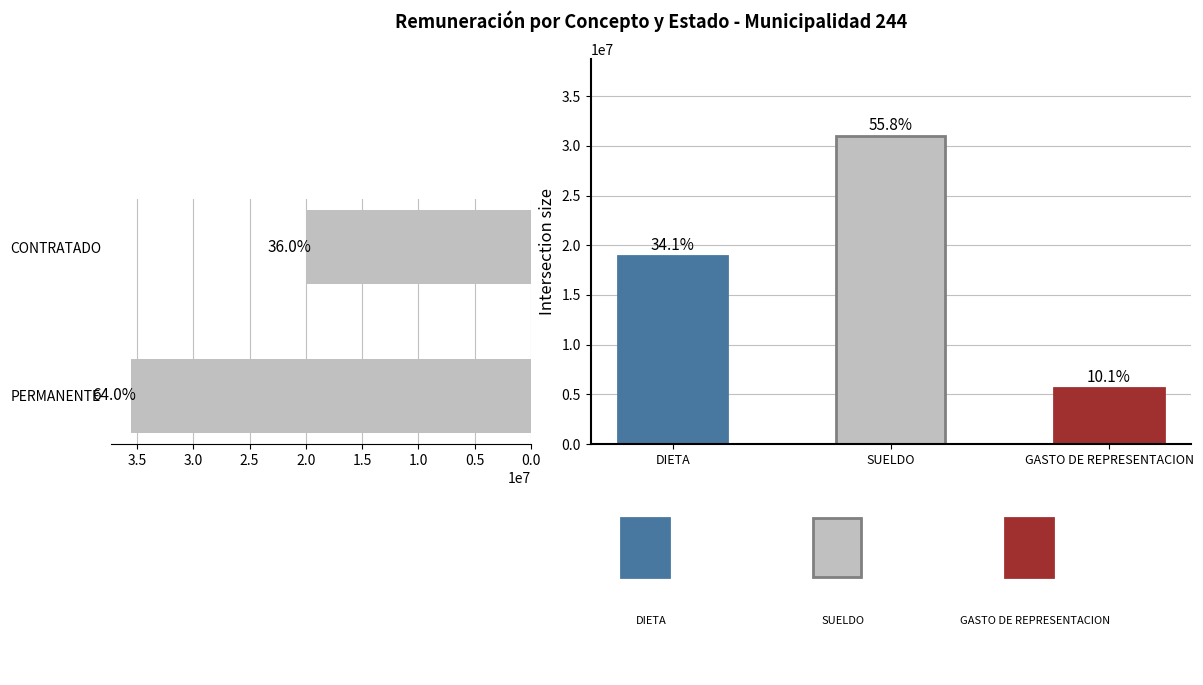

What is the difference between the maximum and minimum values?

15550000